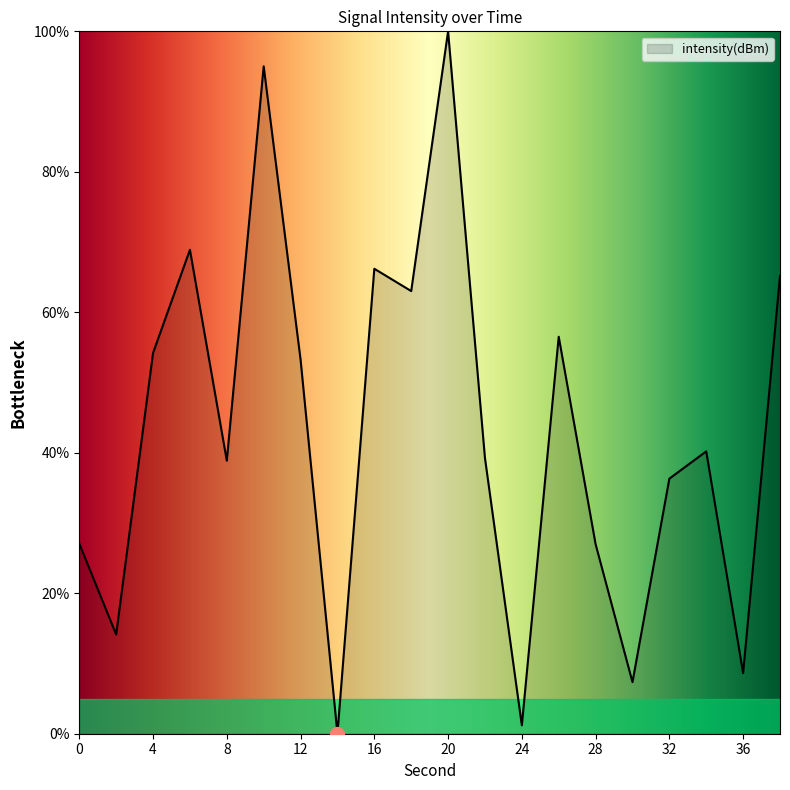

What is the difference between the maximum and minimum values?

100.0